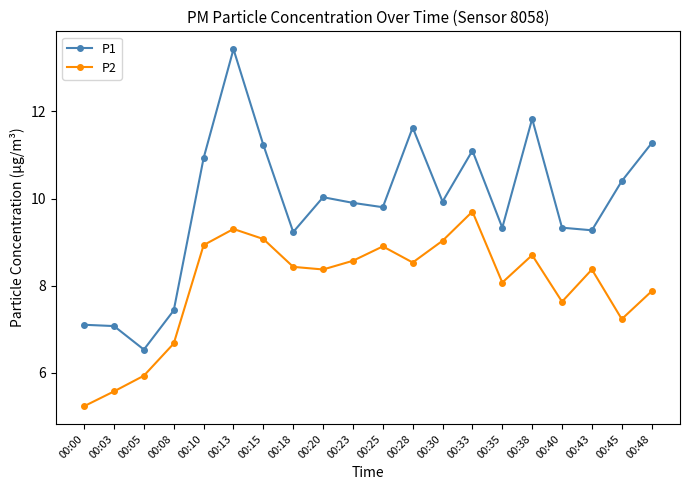

How many interior local peaks does the P2 series have?

5